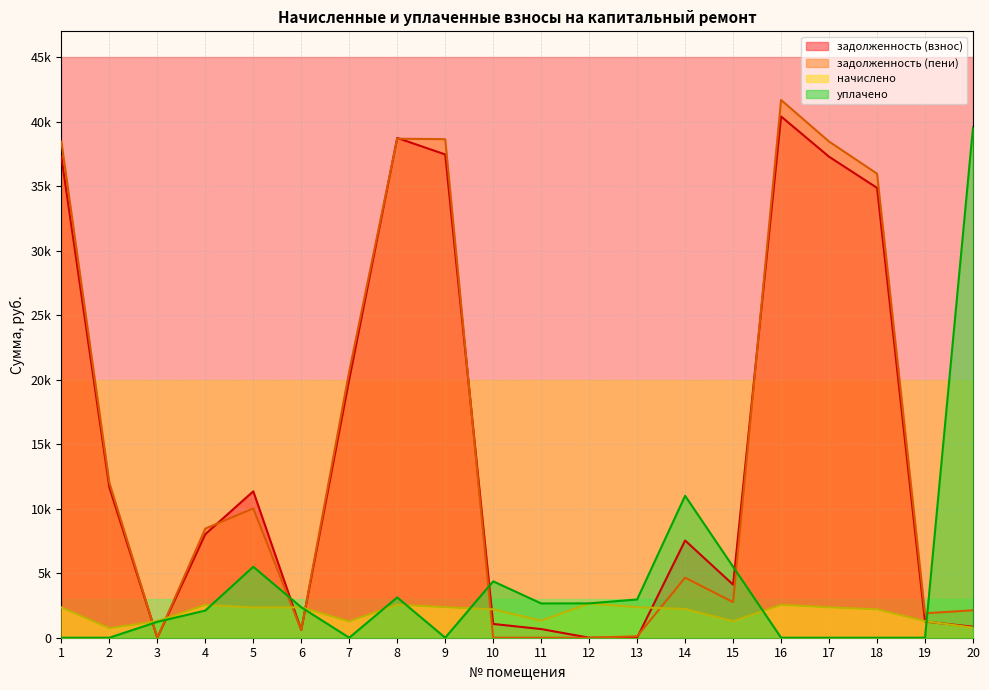

How many distinct data groups are displayed?

4